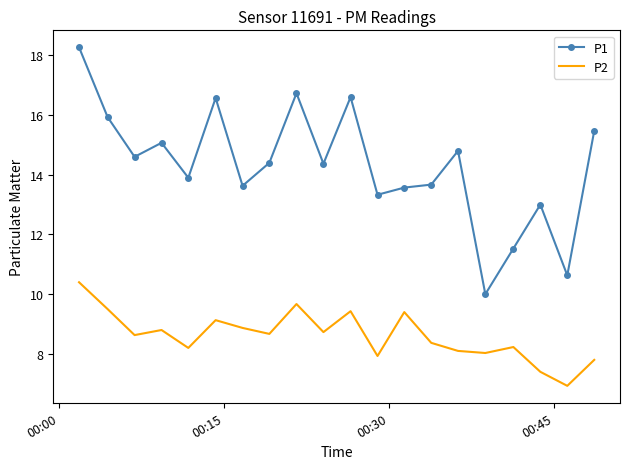

True or false: P1 and P2 intersect in this chart.

False